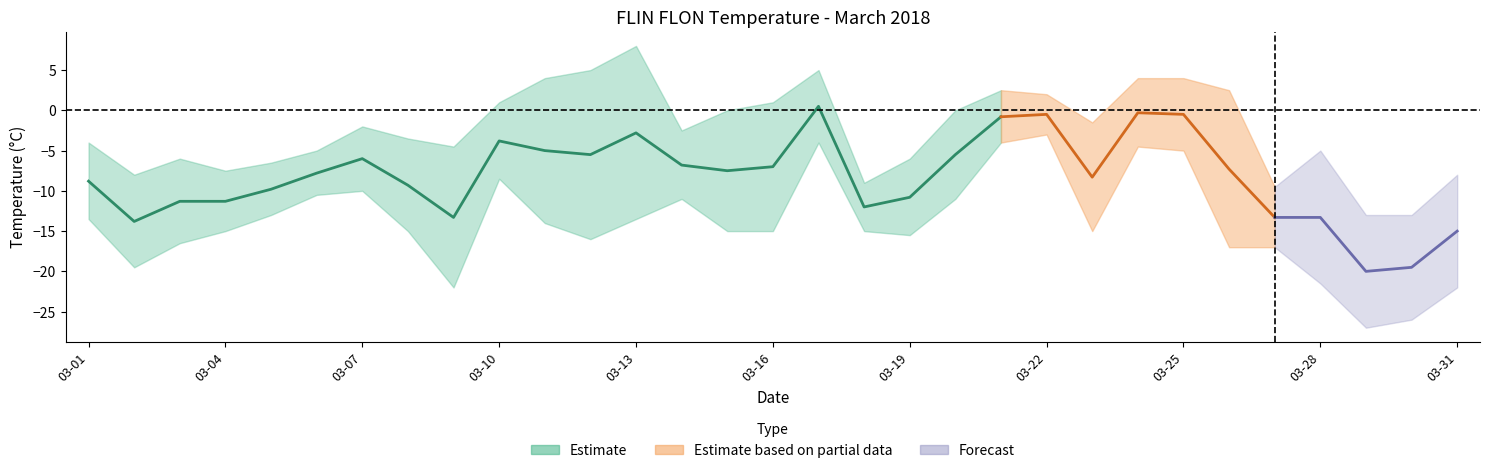

What is the difference between the maximum and minimum values in the Max Temp (C) series?

21.0